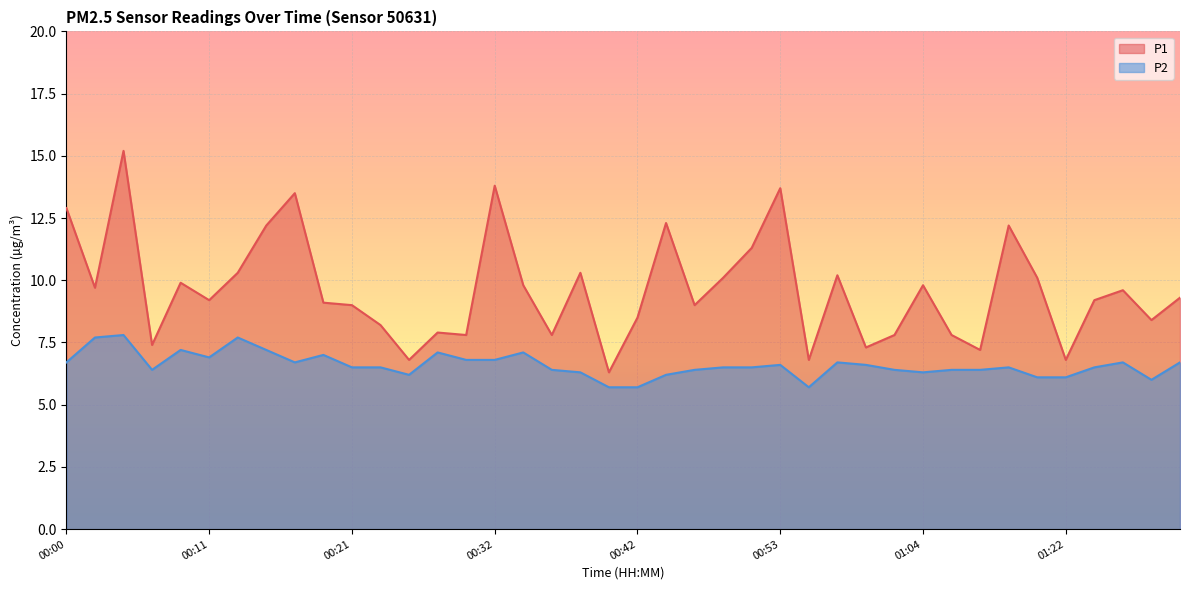

What is the value of the P2 point at the 21st from the left?

5.7